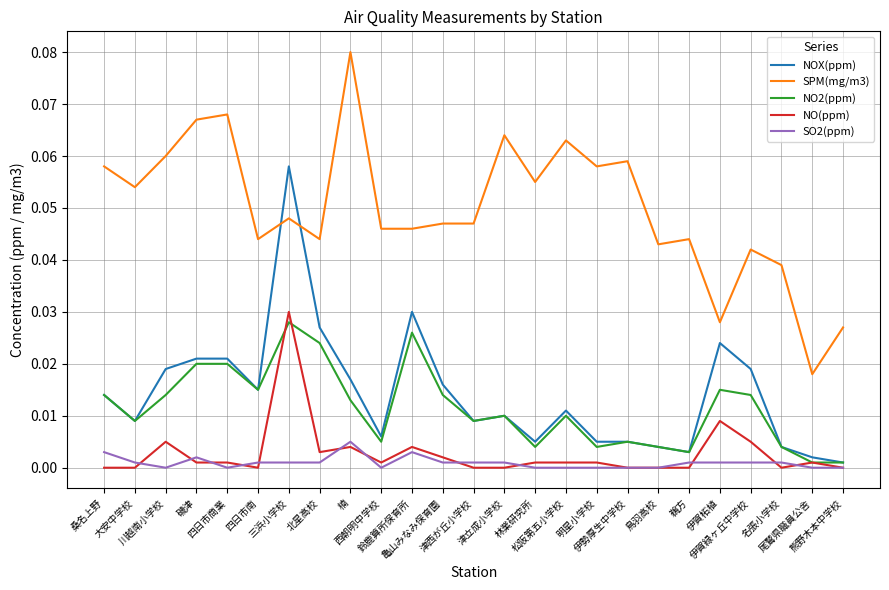

Is it true that NO2(ppm) equals 0.0 at 松阪第五小学校?

True